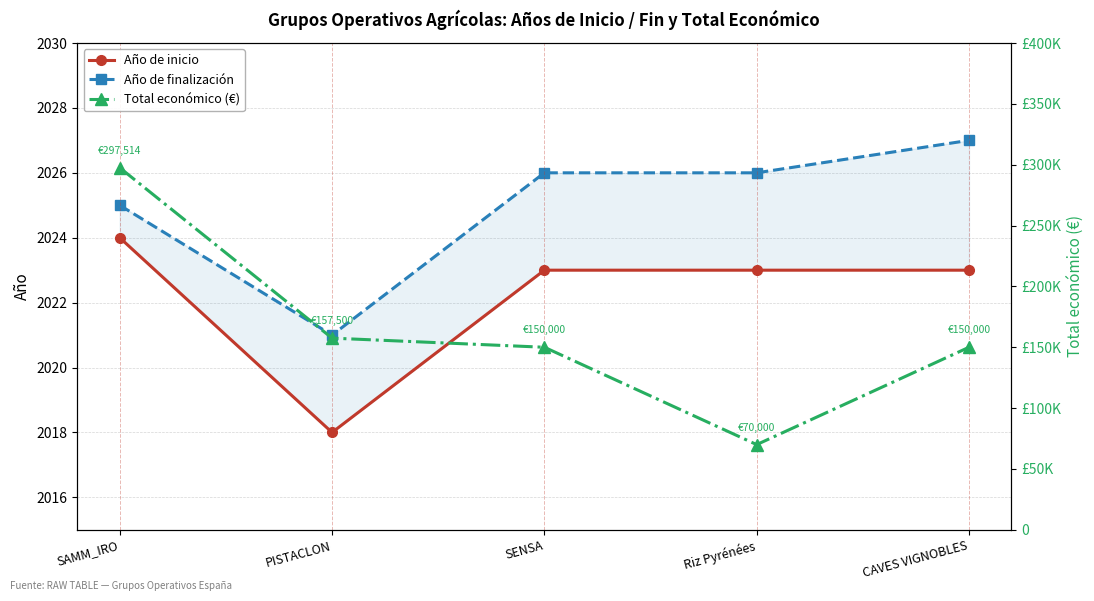

At which category does Total económico (€) reach its first local valley?

Riz Pyrénées